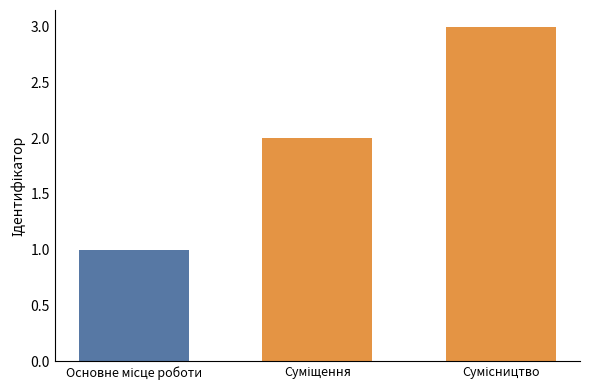

What is the value of the 2nd bar from the left?

2